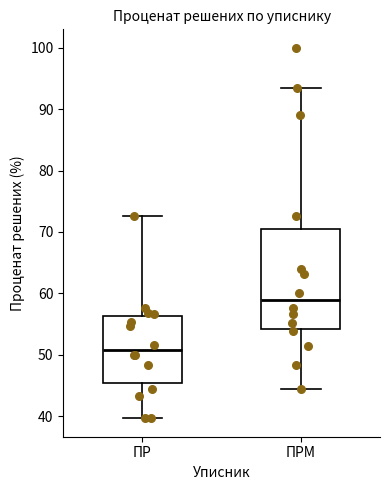

Which box is the tallest, from its lower edge to its upper edge?

ПРМ